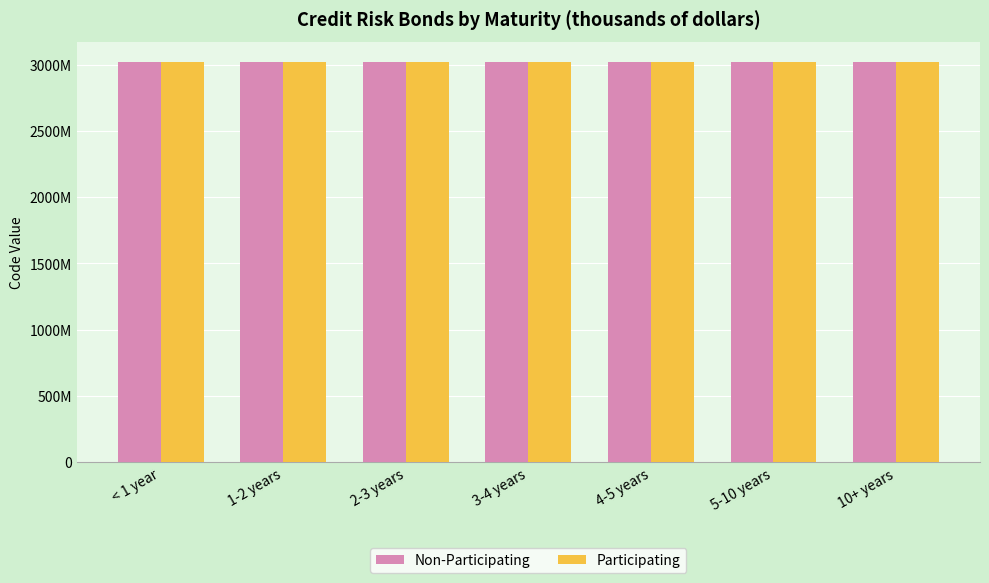

What is the total value across all series at 2-3 years?

6040036200